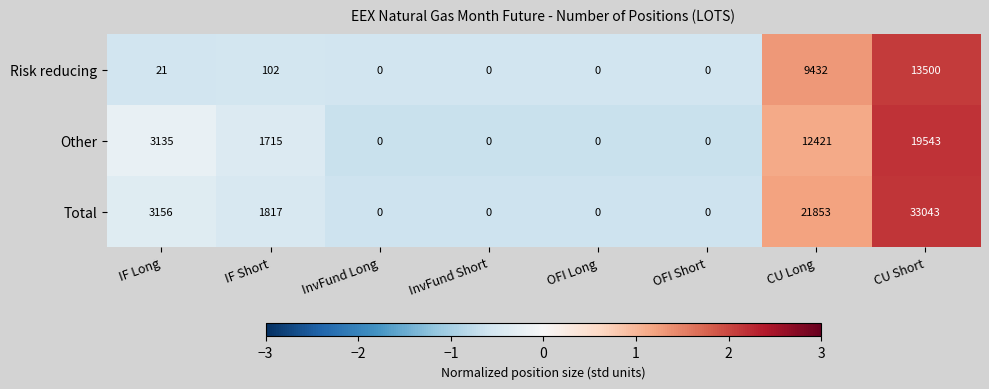

Rank the series at IF Short from highest to lowest value.

Total, Other, Risk reducing